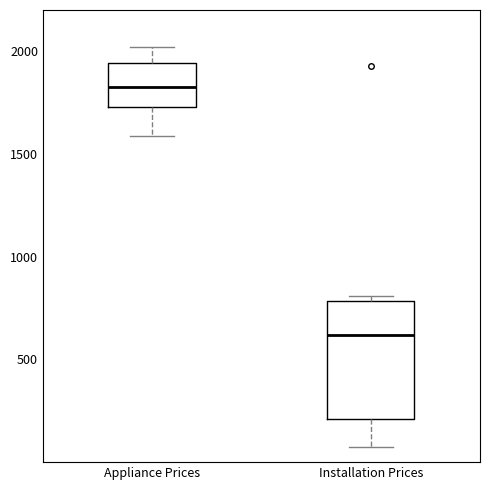

Which box has the highest median line?

Appliance Prices